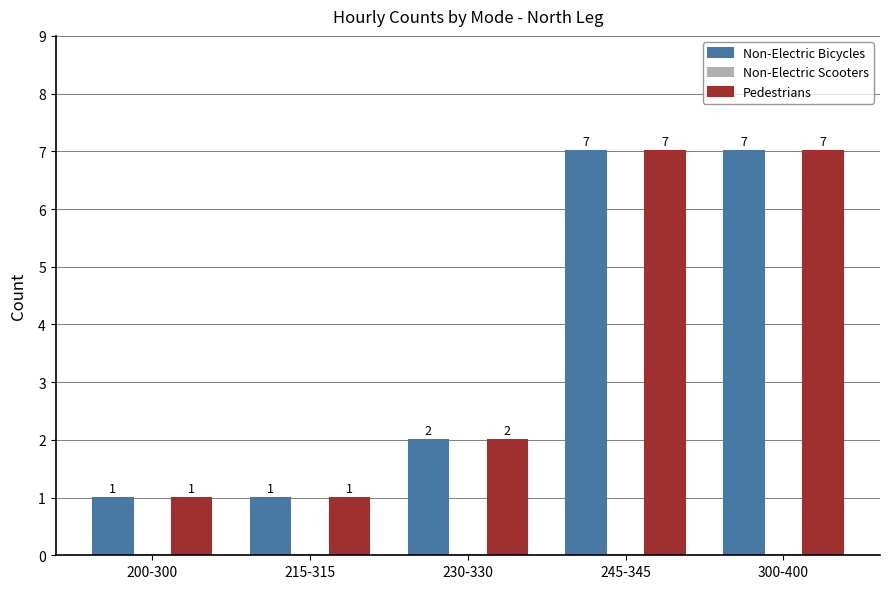

The Pedestrians series shows 10 at 245-345. True or false?

False